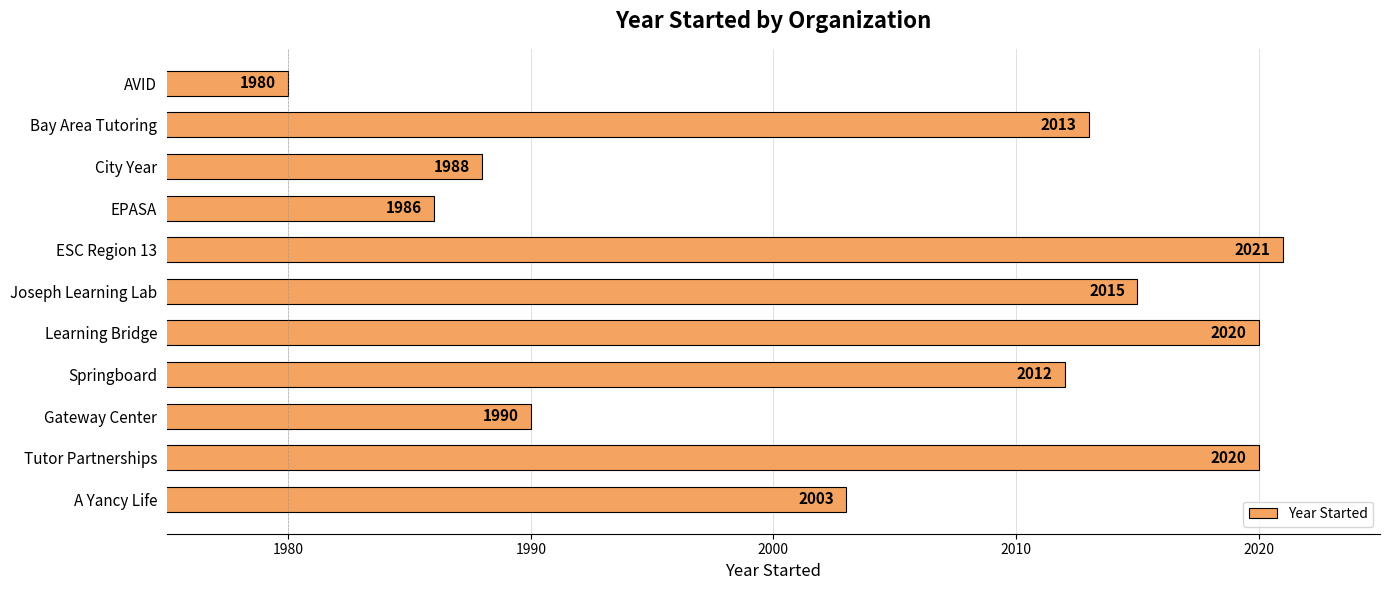

Does the chart contain stacked bars?

No